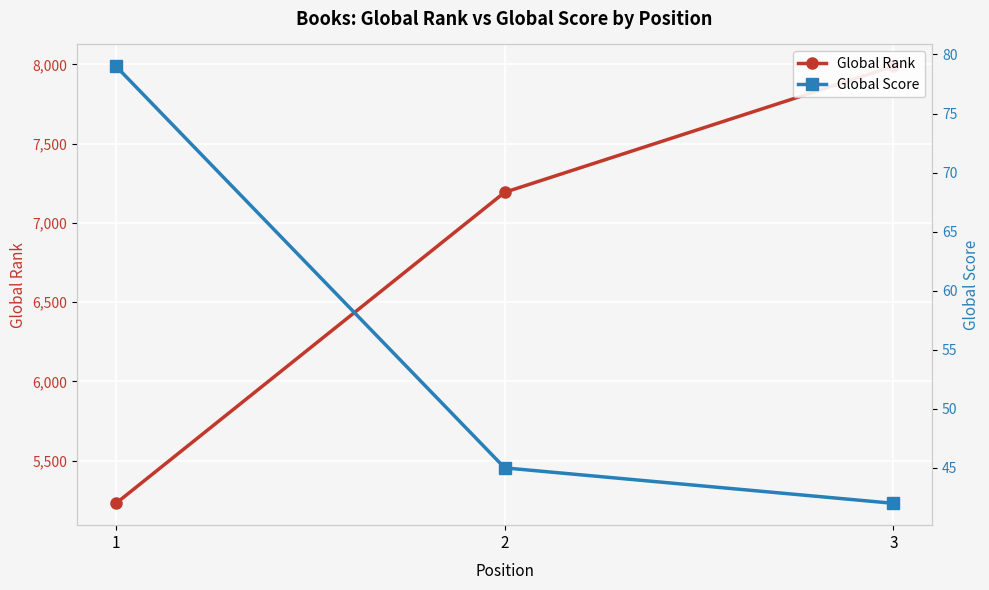

Rank the series by their maximum value, from lowest to highest.

Global Score, Global Rank